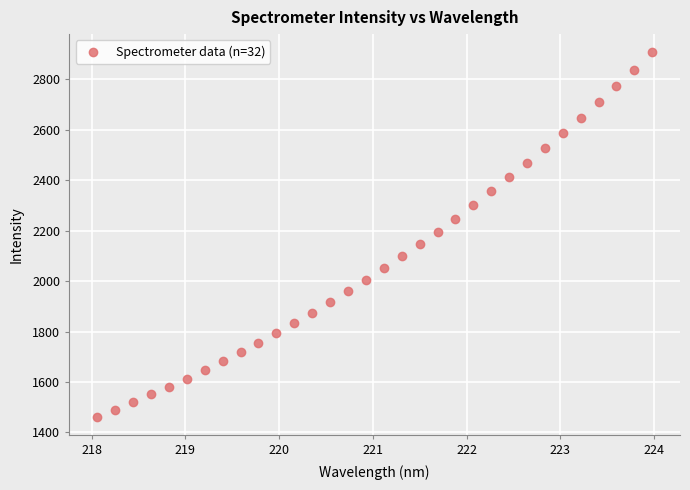

What is the range of X values (max minus min)?

5.9